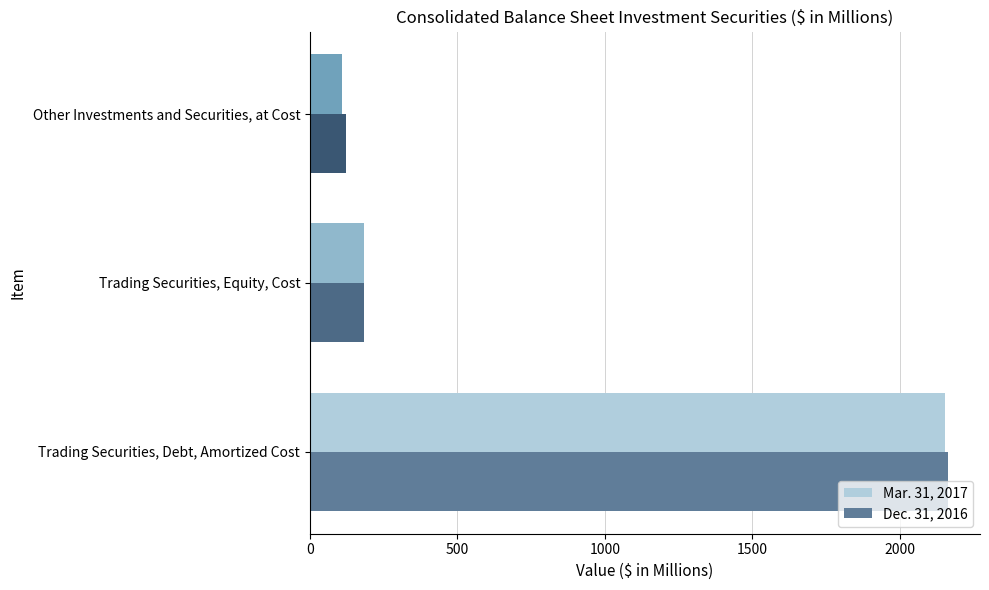

Rank the series by their average value, from lowest to highest.

Mar. 31, 2017, Dec. 31, 2016